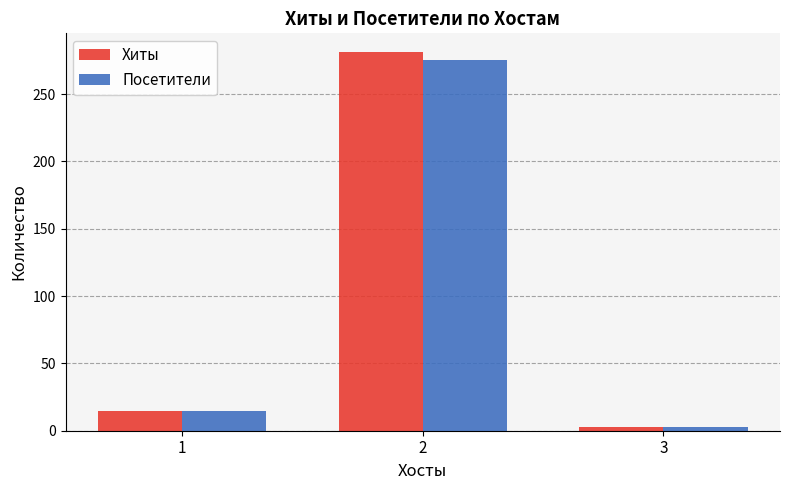

List the labels in order of Посетители value, largest first.

2, 1, 3